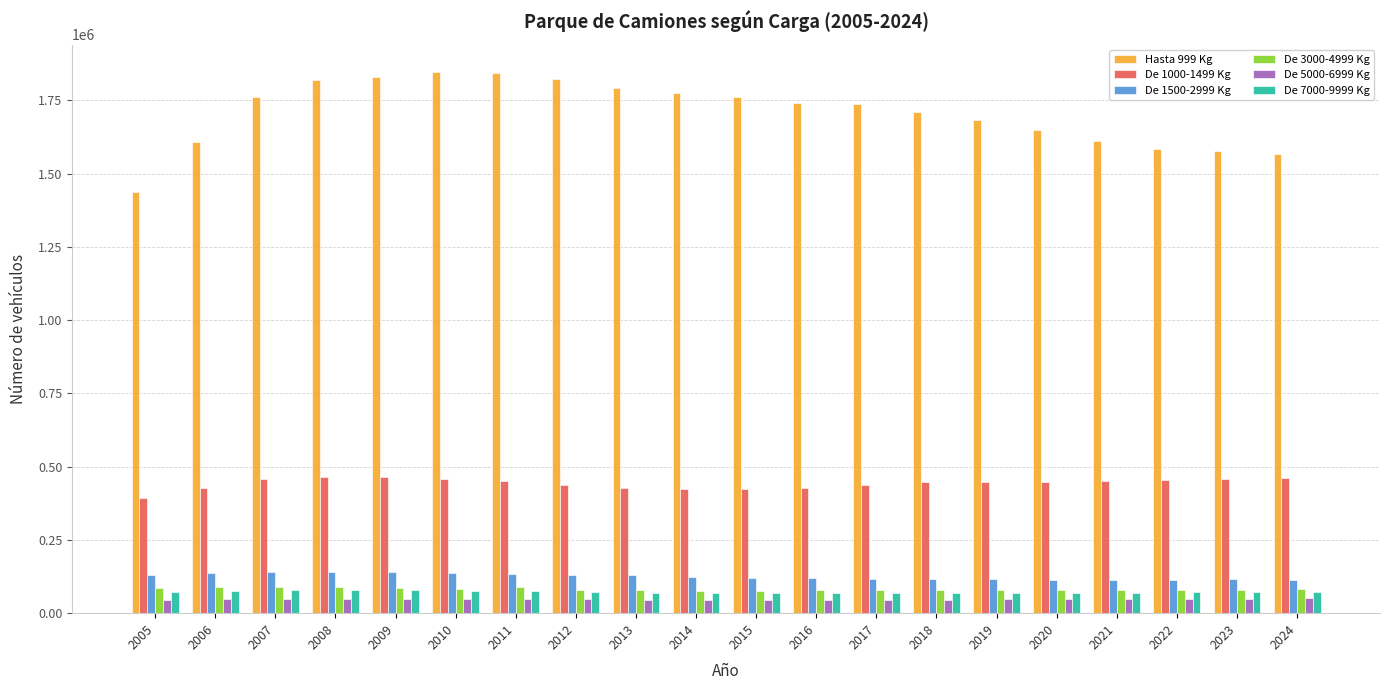

What is the approximate value of De 5000-6999 Kg at 2018, to the nearest 100?

46400